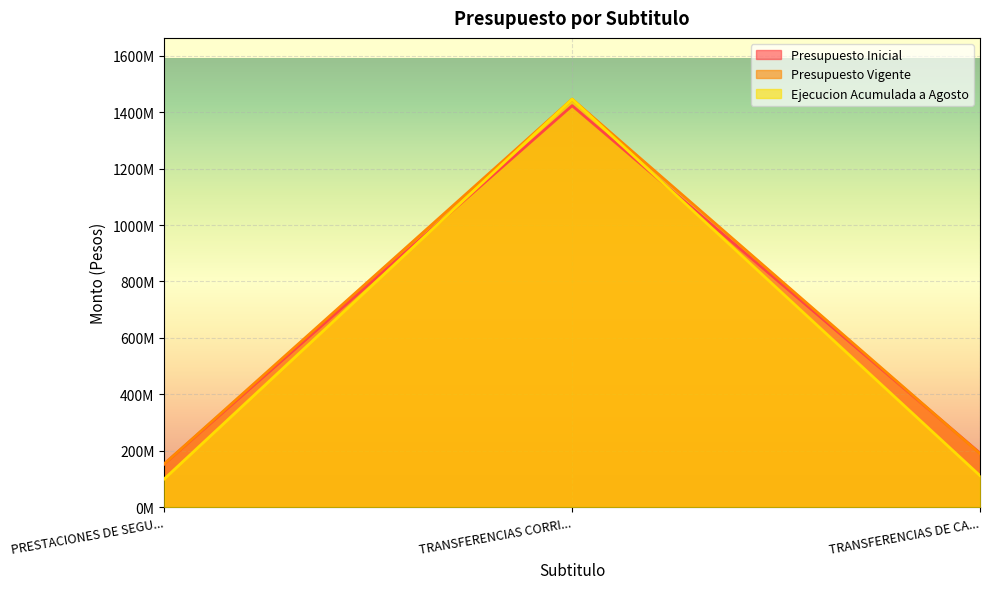

Where does the Presupuesto Vigente series first go above 189639381?

TRANSFERENCIAS CORRI...